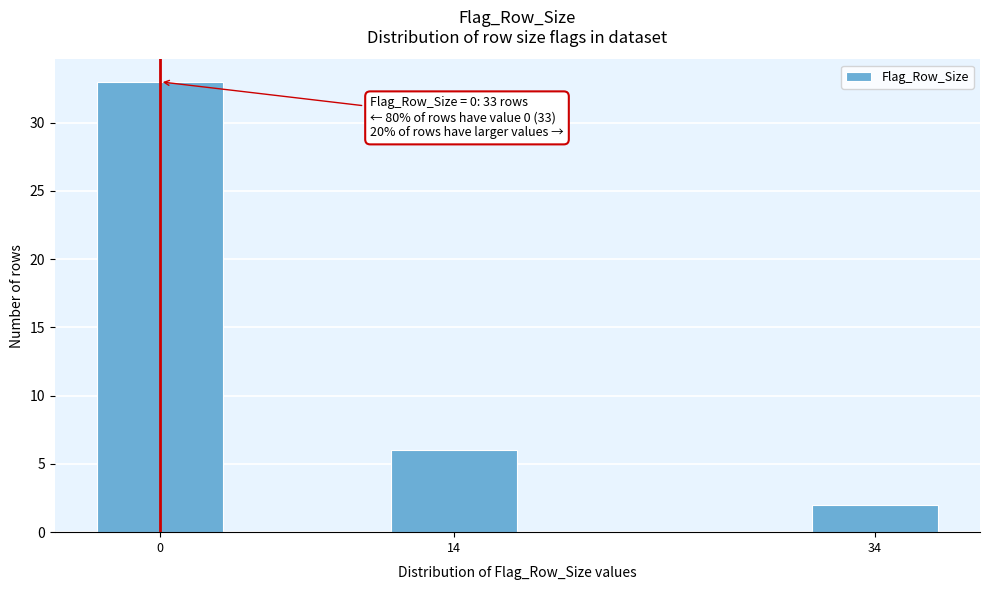

Reading left to right, what are all the values shown in this chart?

0=33	14=6	34=2